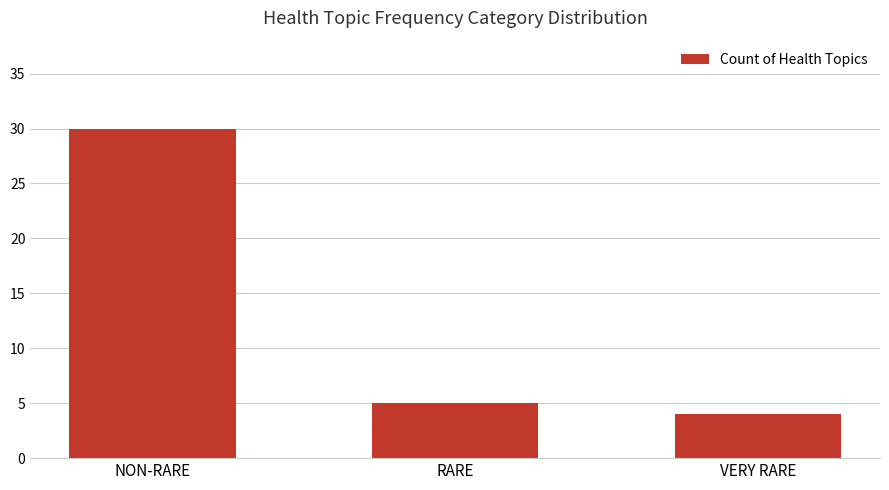

What is the change in value from RARE to VERY RARE?

-1